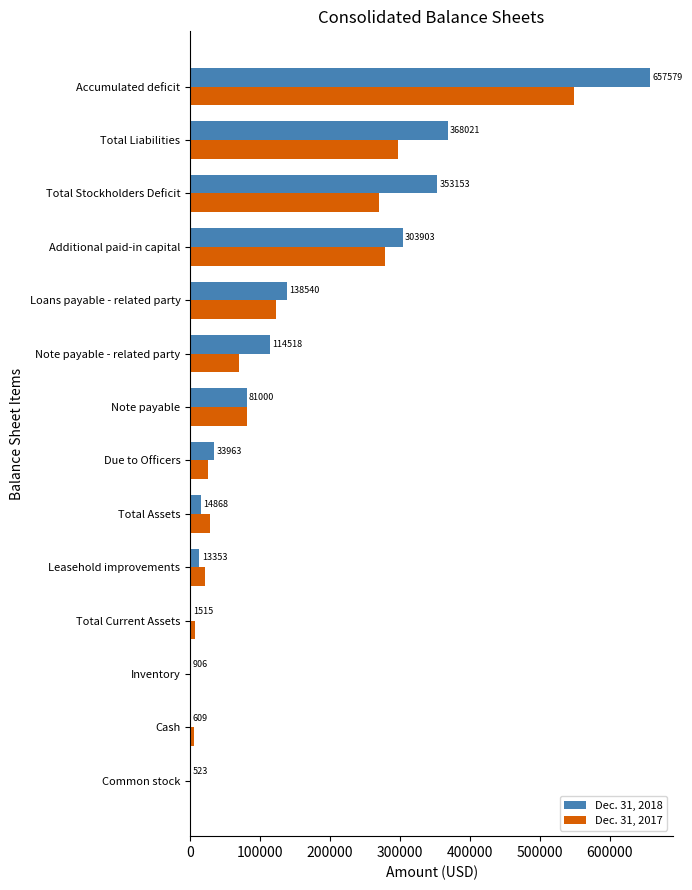

The value of Dec. 31, 2017 at Note payable - related party is 69468. True or false?

True